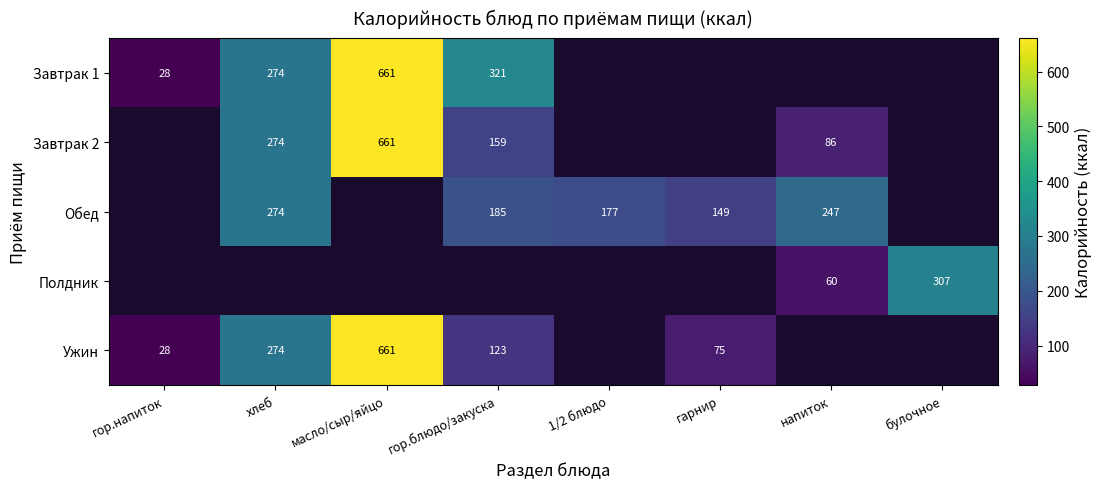

Which category has the highest value across all series?

масло/сыр/яйцо